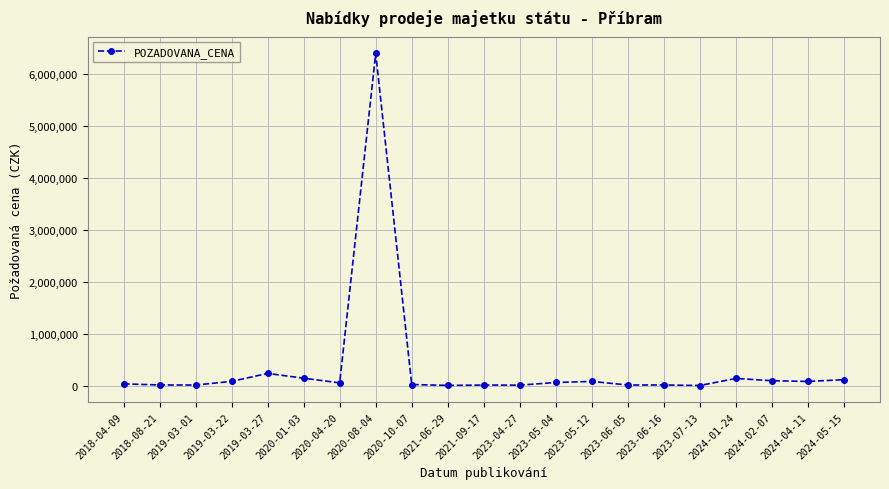

What is the label of the 5th point from the right?

2023-07-13